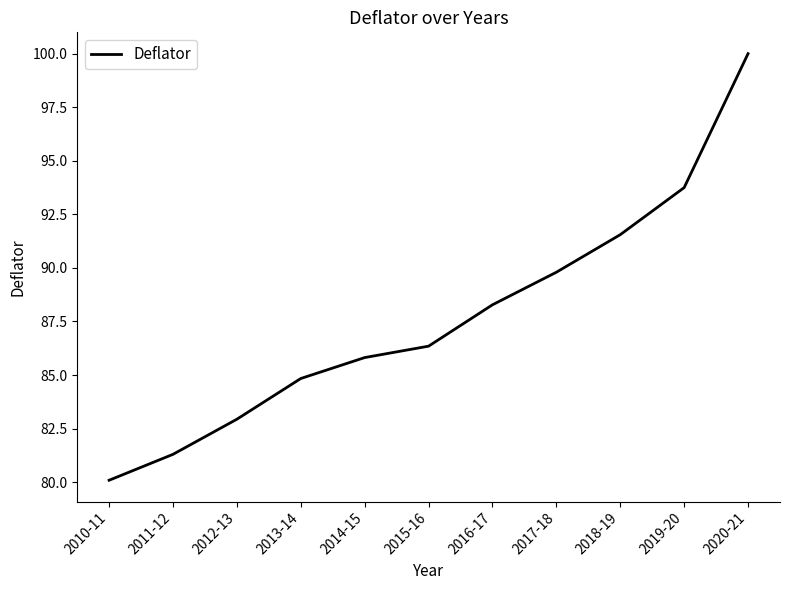

What is the change in value from 2011-12 to 2013-14?

+3.5